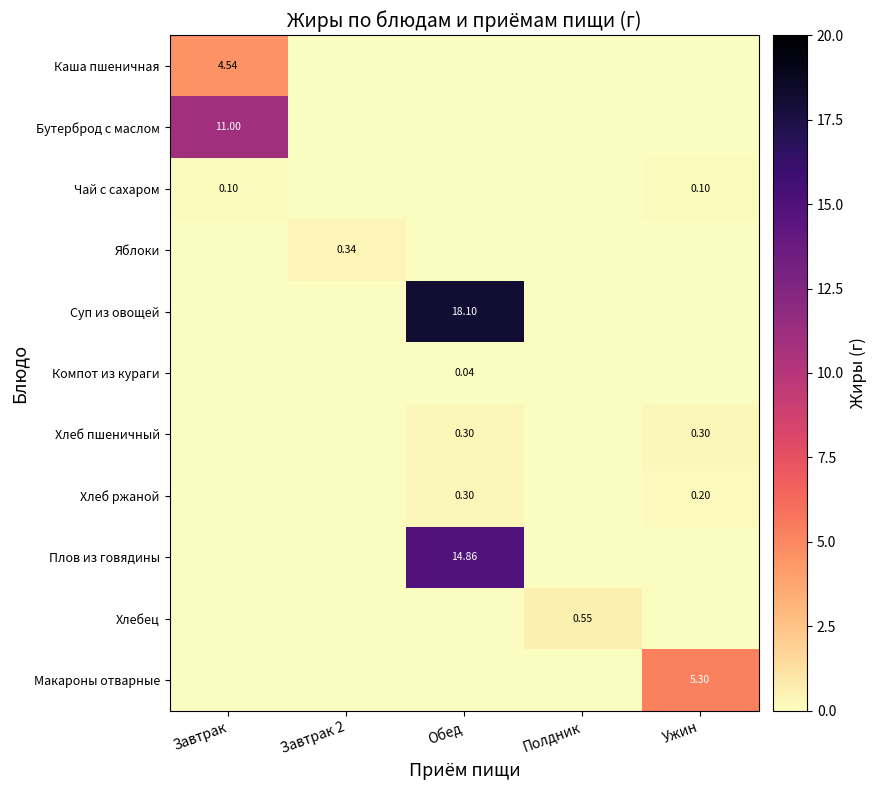

How many Чай с сахаром values are between 0 and 1?

5